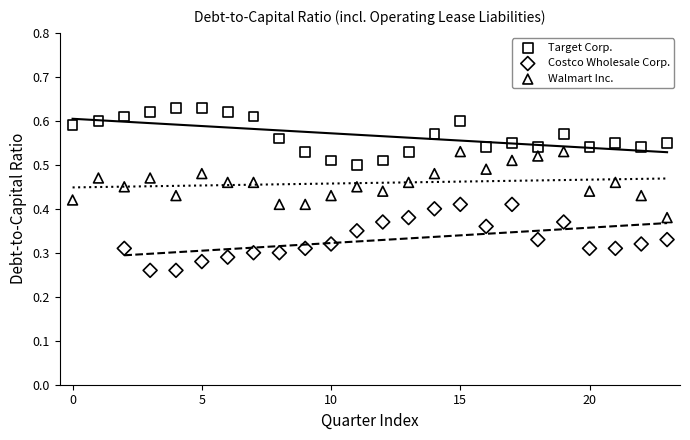

Which series reaches the minimum Y coordinate?

Costco Wholesale Corp.